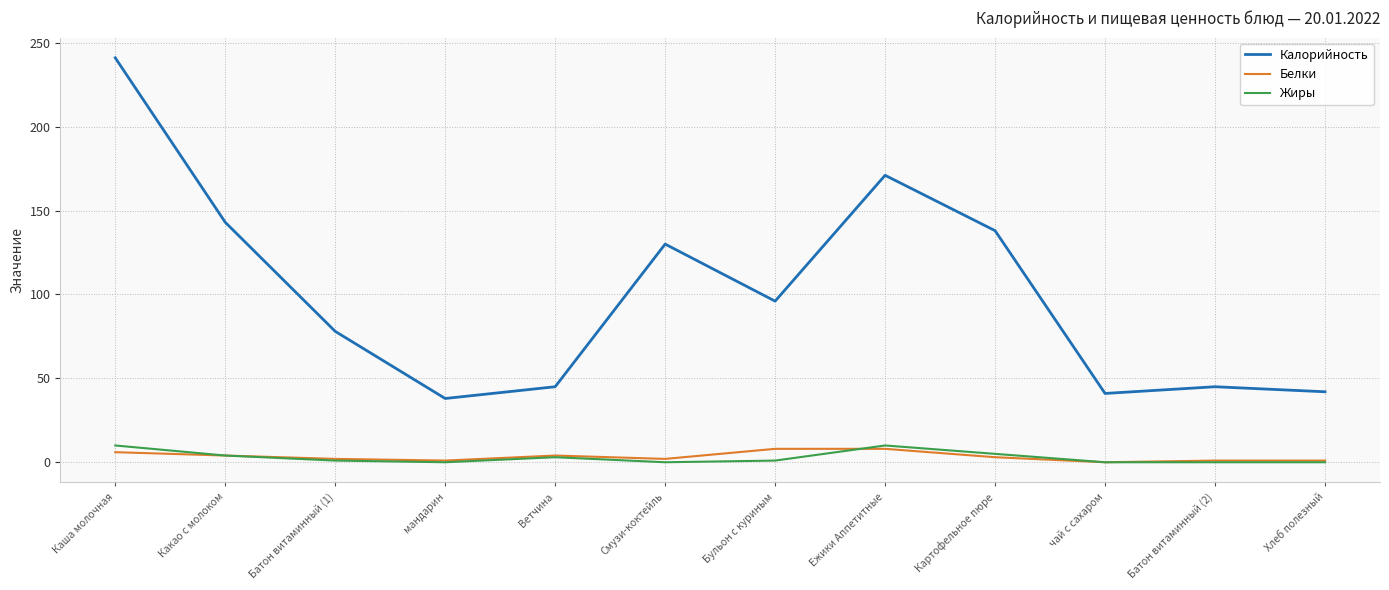

The Белки series shows 3 at Картофельное пюре. True or false?

True